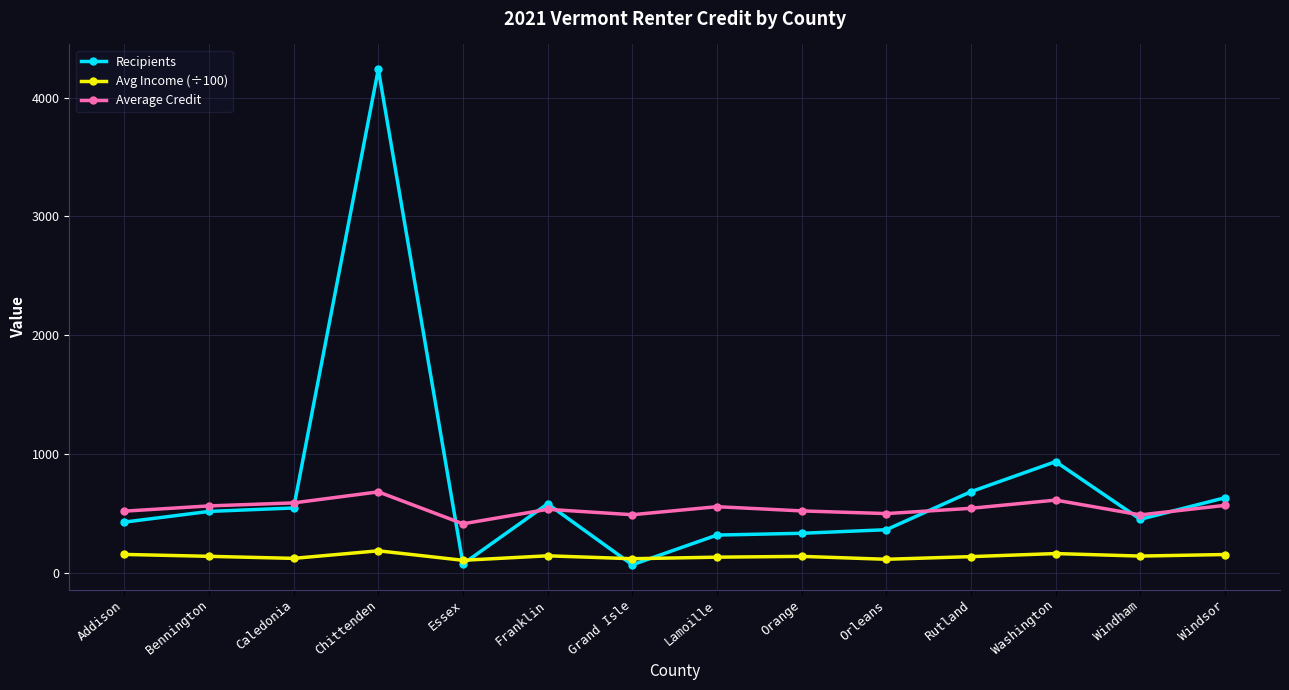

True or false: Avg Income (÷100) and Average Credit intersect in this chart.

False